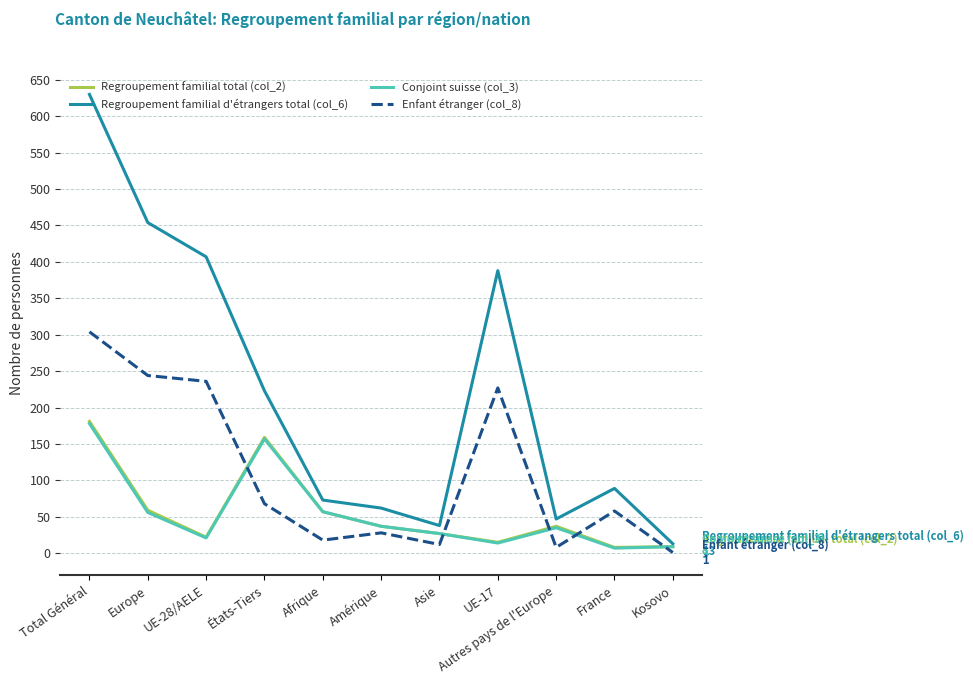

At which category does the chart reach its minimum across all series?

Kosovo